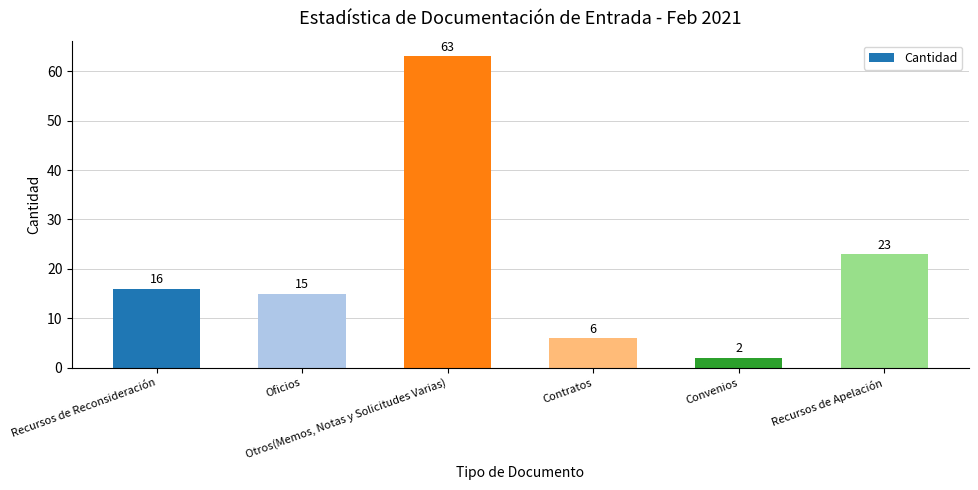

List the labels in order of value, largest first.

Otros(Memos, Notas y Solicitudes Varias), Recursos de Apelación, Recursos de Reconsideración, Oficios, Contratos, Convenios